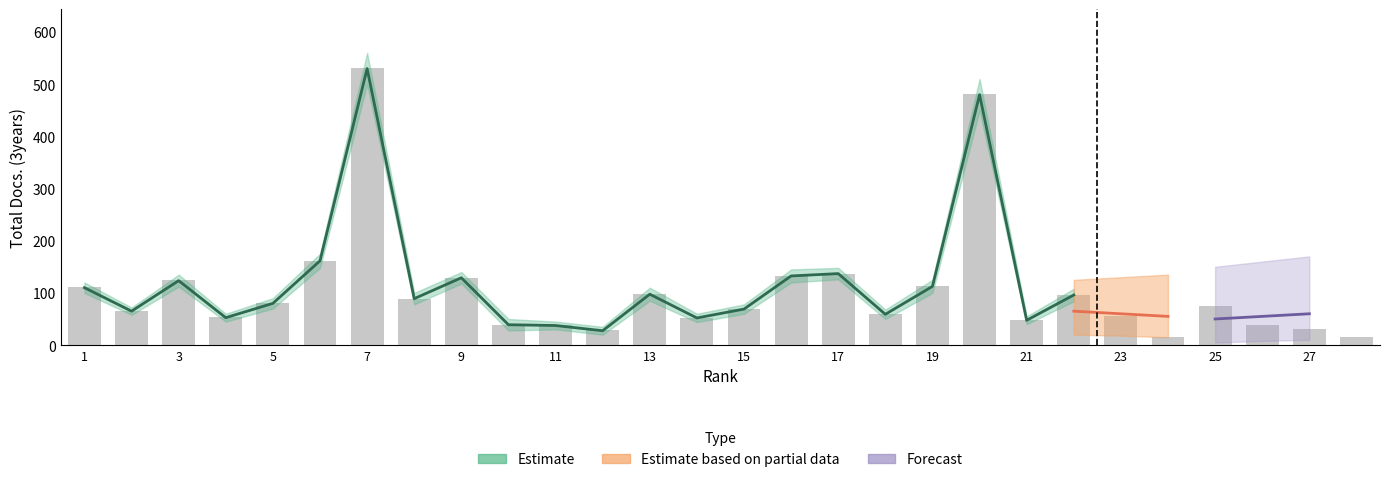

What is the average value?

106